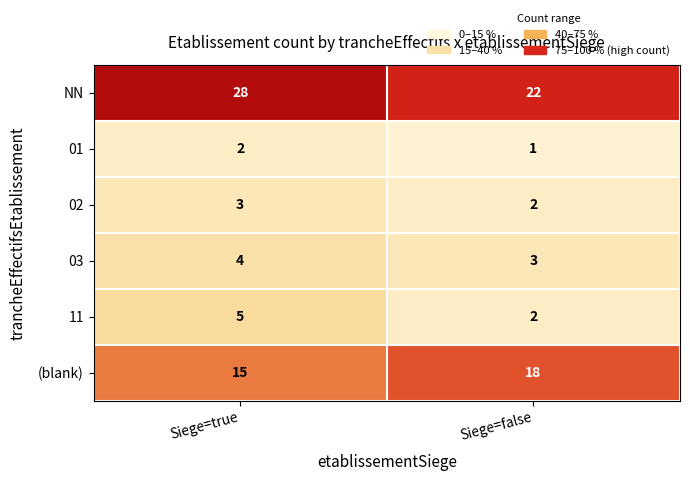

Which label corresponds to the largest value in the chart?

Siege=true